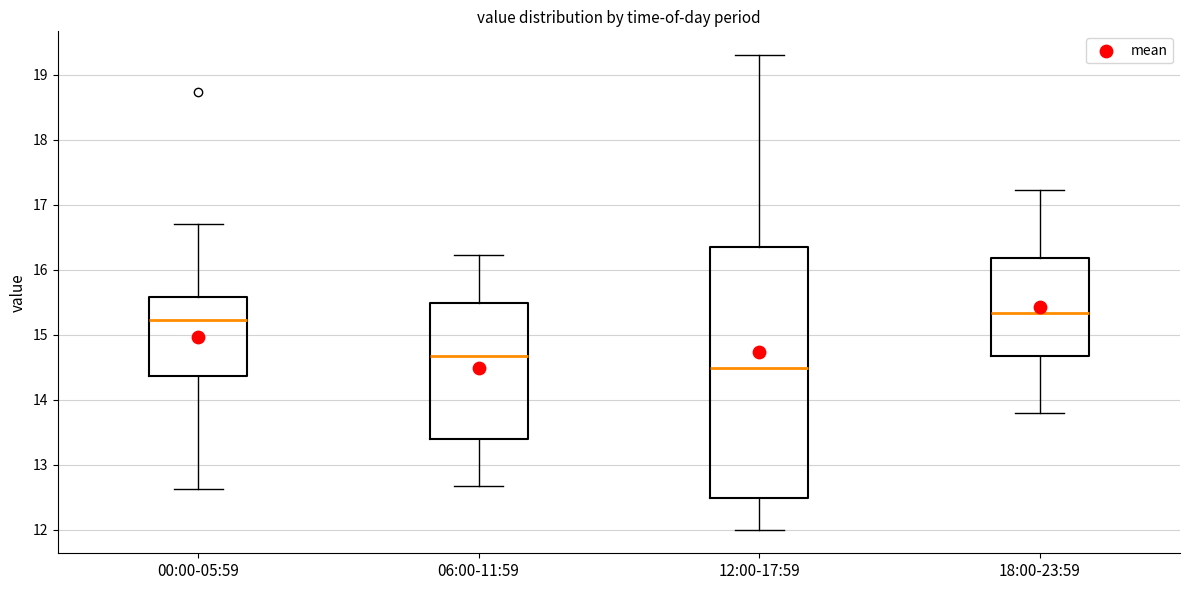

Which box has the lowest median line?

12:00-17:59